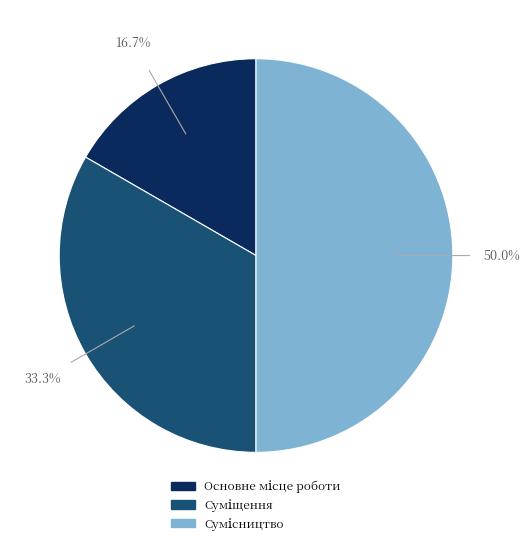

How many segments does this pie chart have?

3